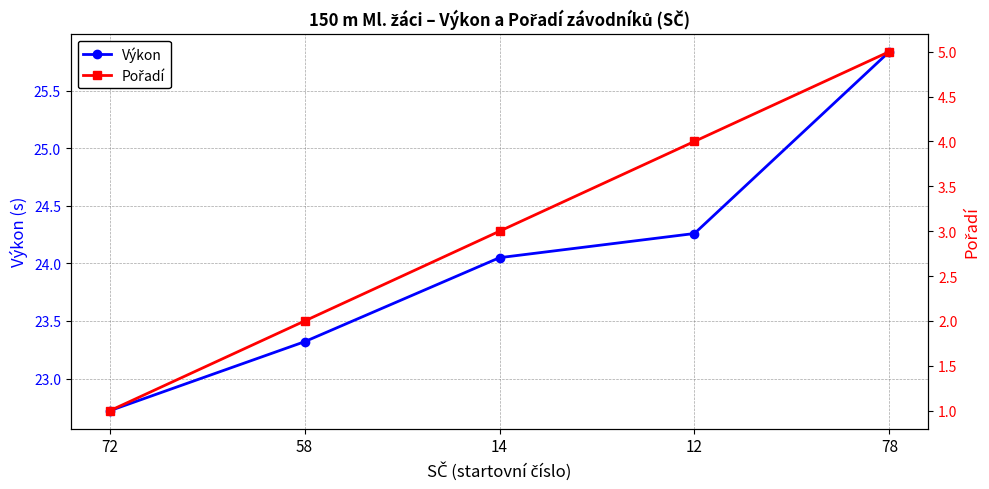

Which series changed the most between 72 and 78?

Pořadí